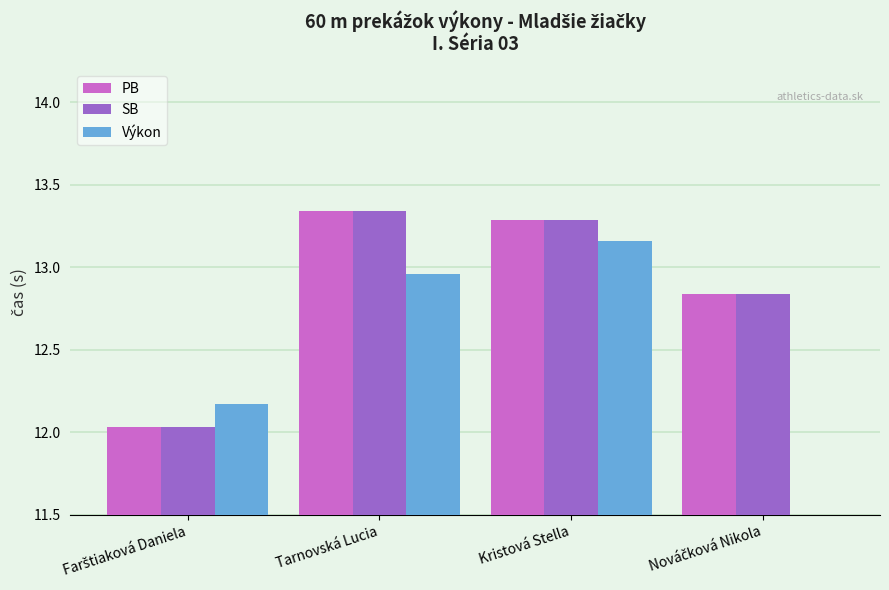

Is the value of SB at Nováčková Nikola greater than the value of PB at Nováčková Nikola?

No